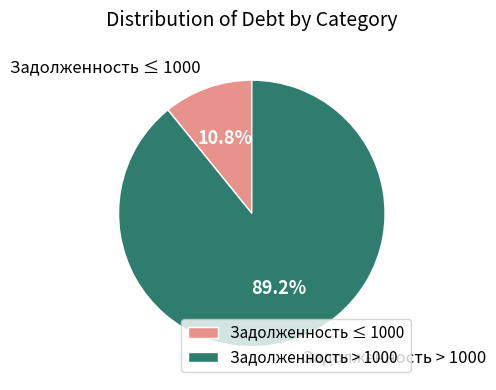

Count the number of slices in the pie.

2